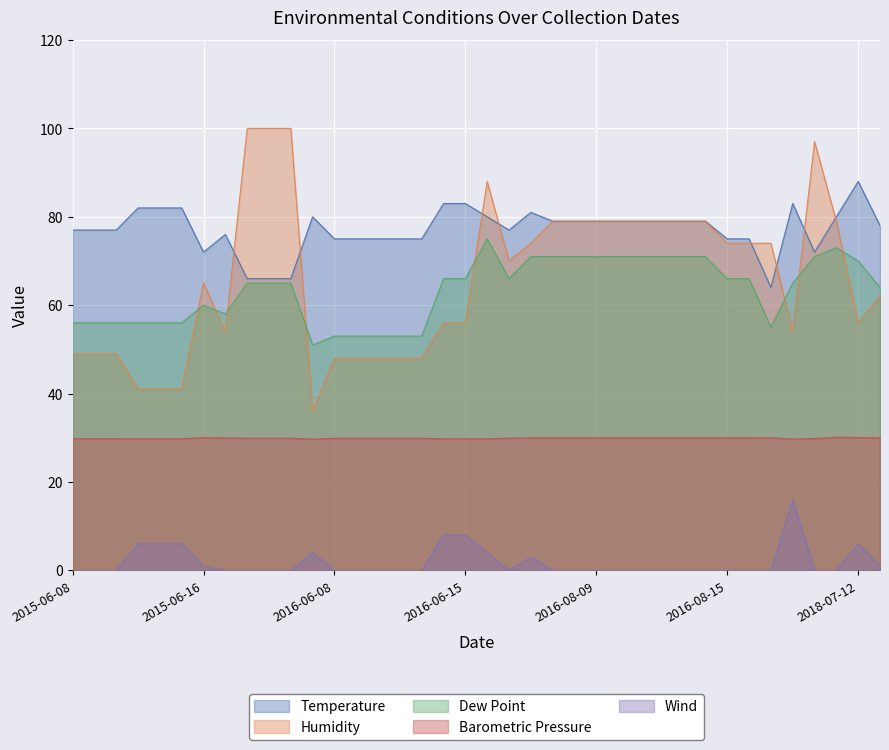

What value does the Humidity series have at 2016-08-09?

79.0